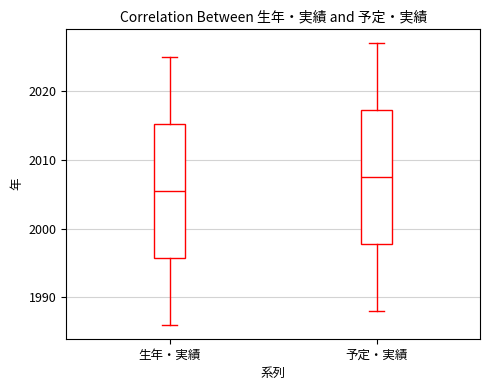

Which box's median line is the highest?

予定・実績